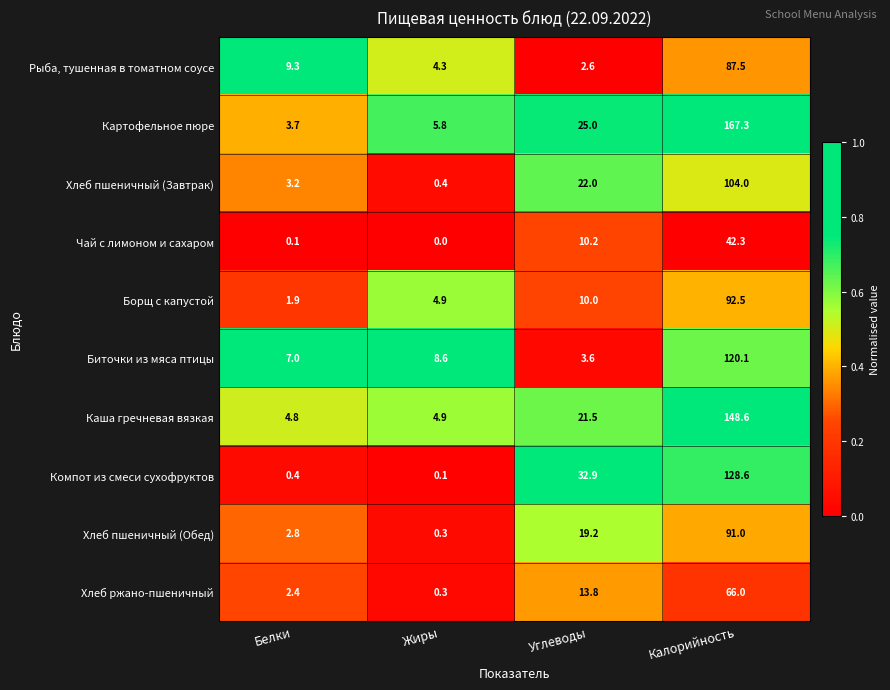

How many categories are shown in the chart?

4